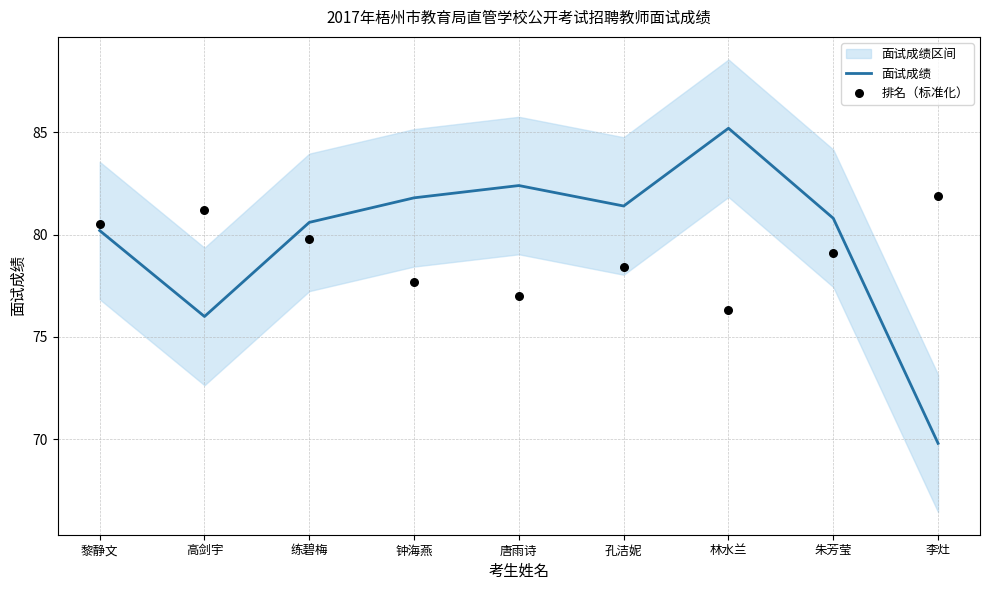

Which series has the widest spread of Y values?

面试成绩